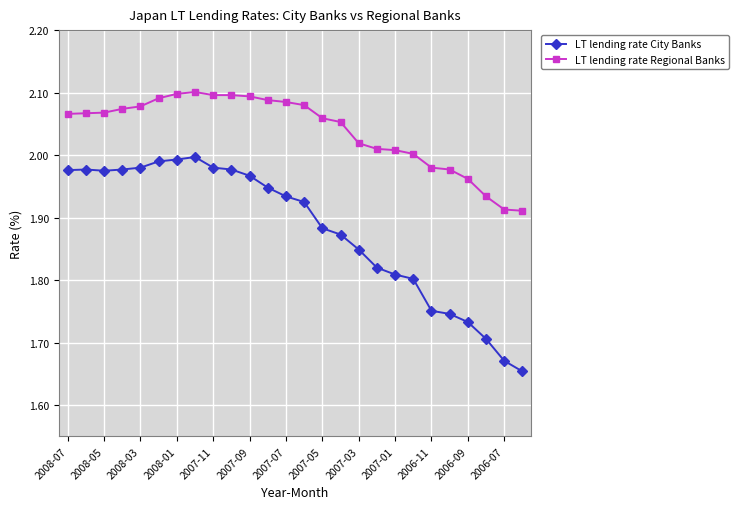

Which series has the largest range (max minus min)?

LT lending rate City Banks